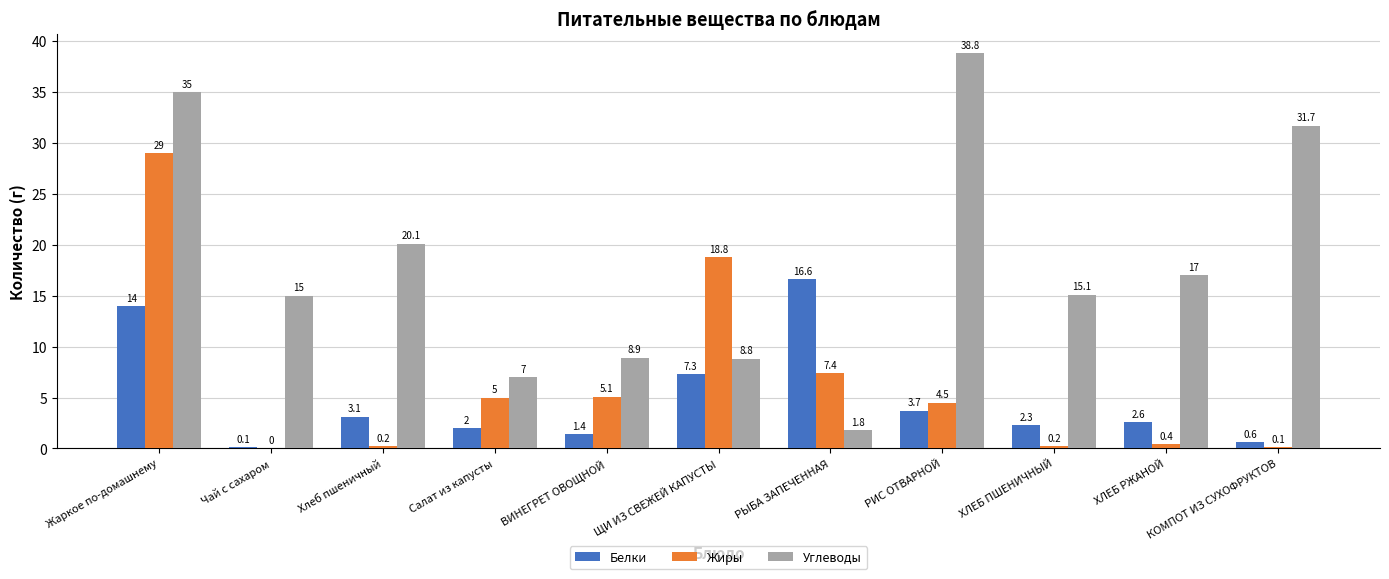

Reading left to right, list all the values displayed in this chart.

Белки: 14.0	0.1	3.1	2.0	1.4	7.3	16.6	3.7	2.3	2.6	0.6
Жиры: 29.0	0.0	0.2	5.0	5.1	18.8	7.4	4.5	0.2	0.4	0.1
Углеводы: 35.0	15.0	20.1	7.0	8.9	8.8	1.8	38.8	15.1	17.0	31.7